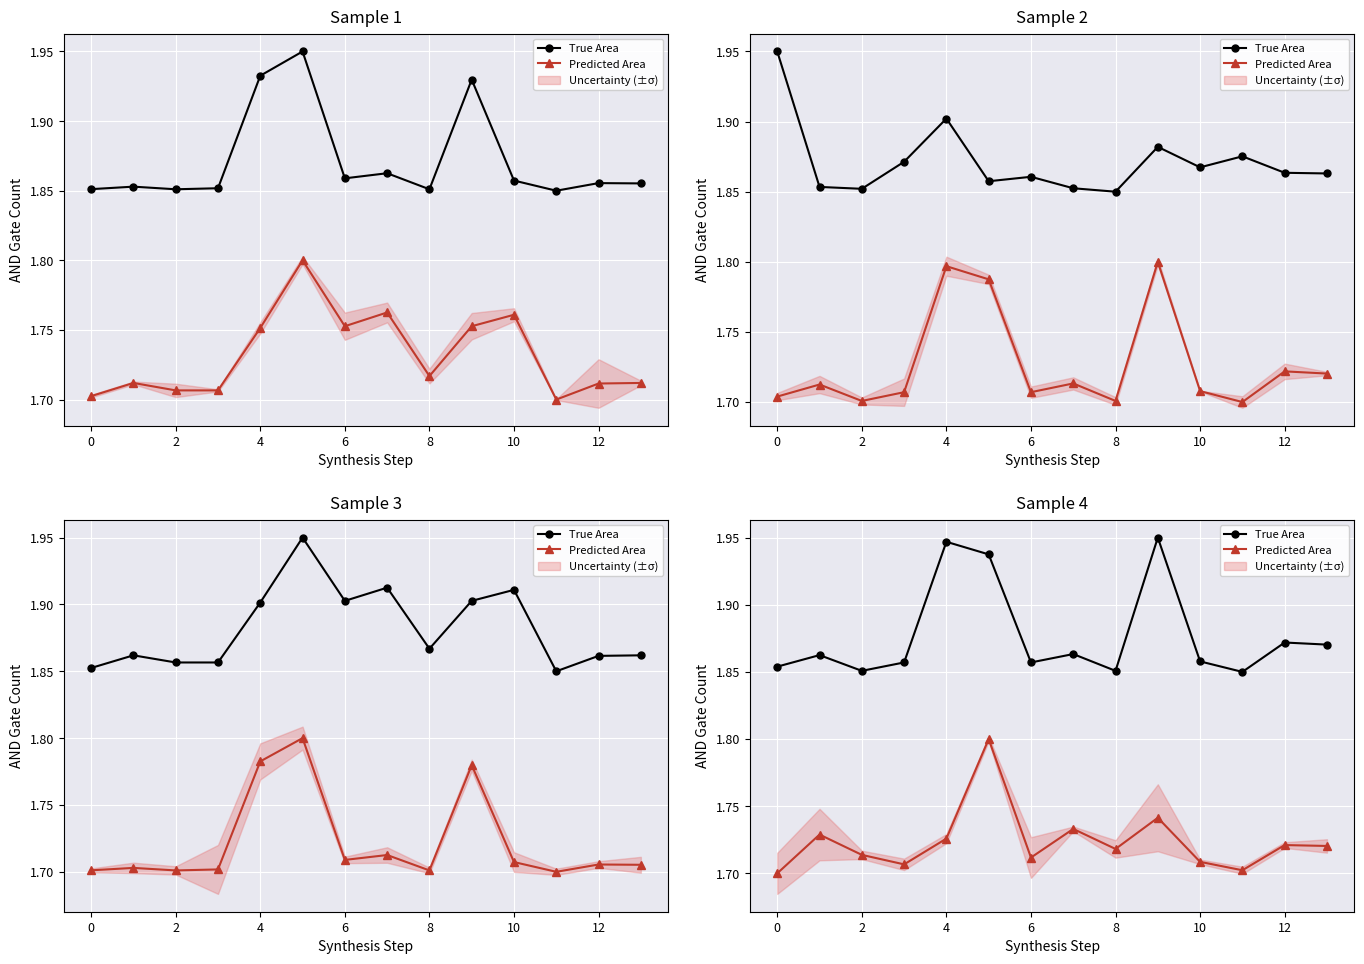

True or false: Predicted Area and True Area cross at least once.

False